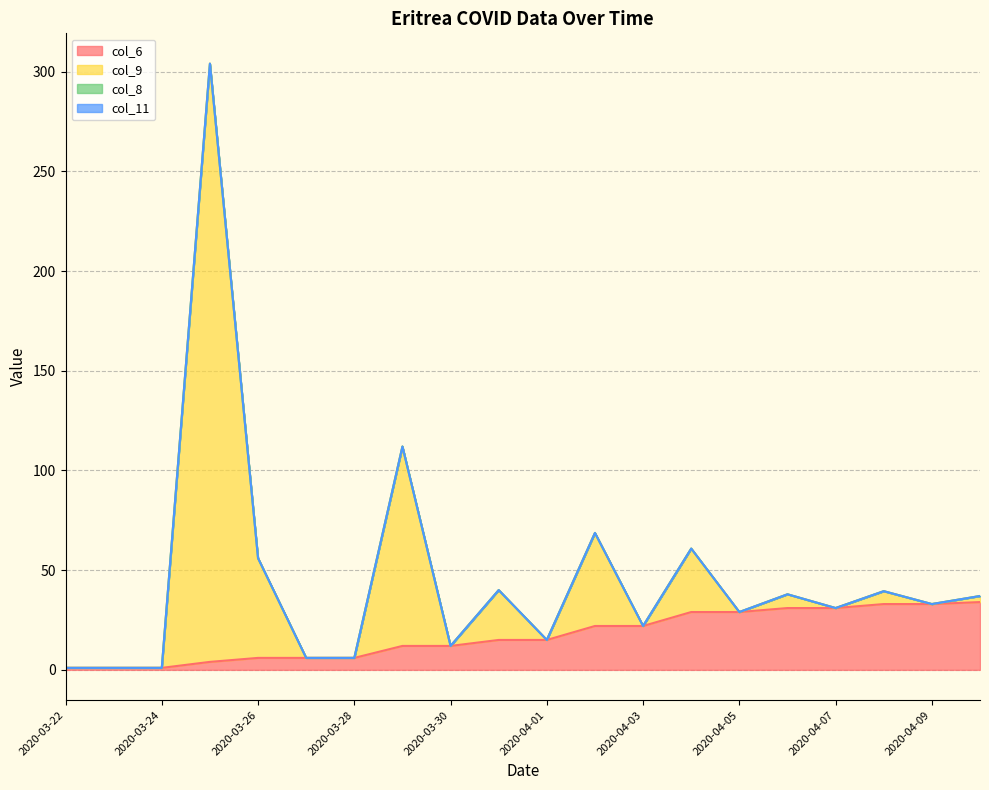

What is the value of the col_9 point at the 18th from the left?

39.5